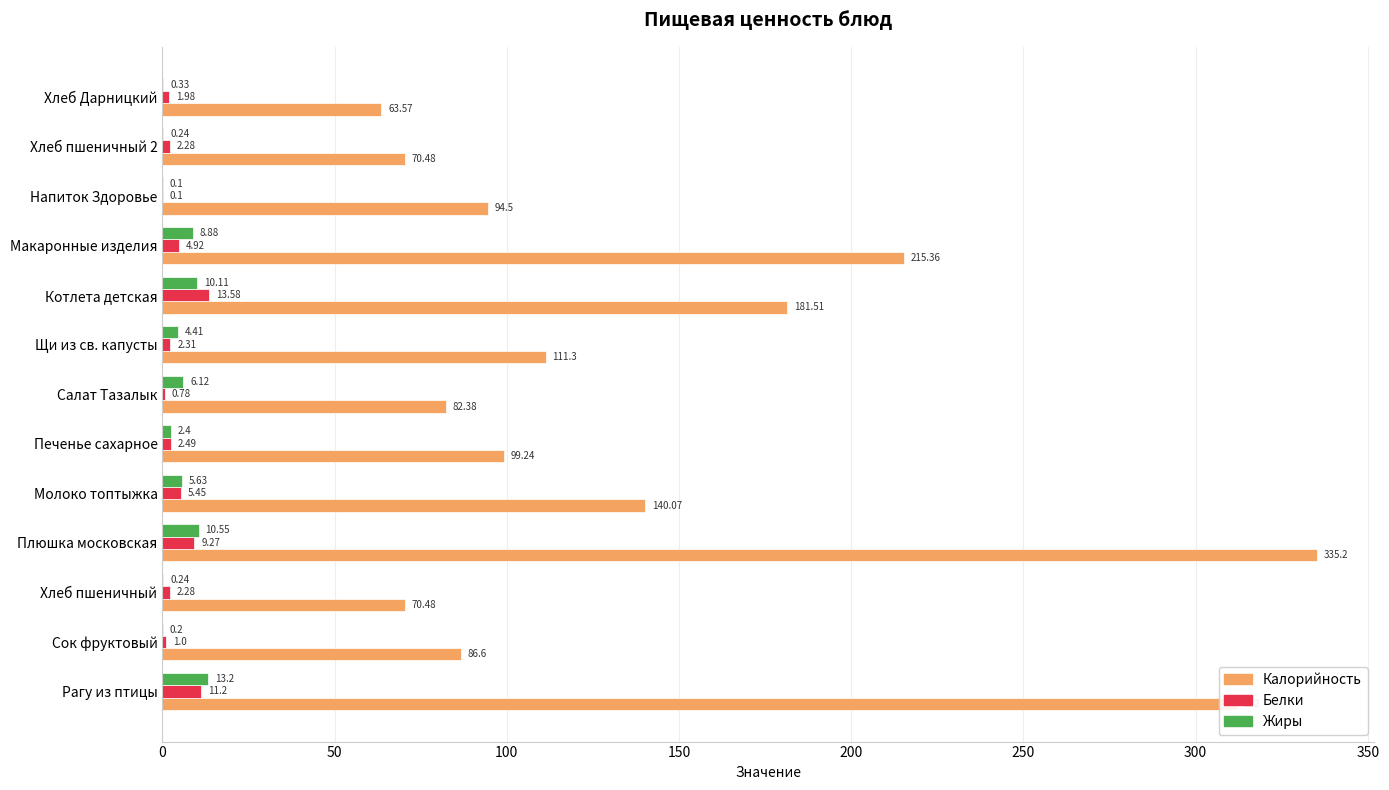

What are all the series names shown in the legend?

Калорийность, Белки, Жиры